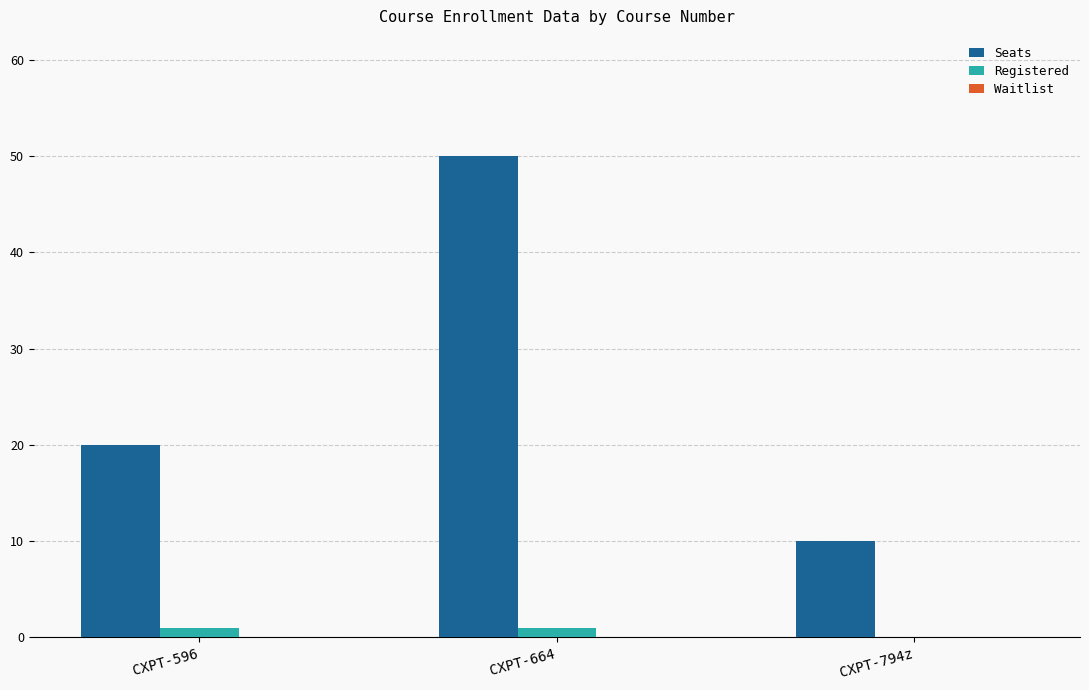

Is it true that Seats equals 10 at CXPT-794z?

True